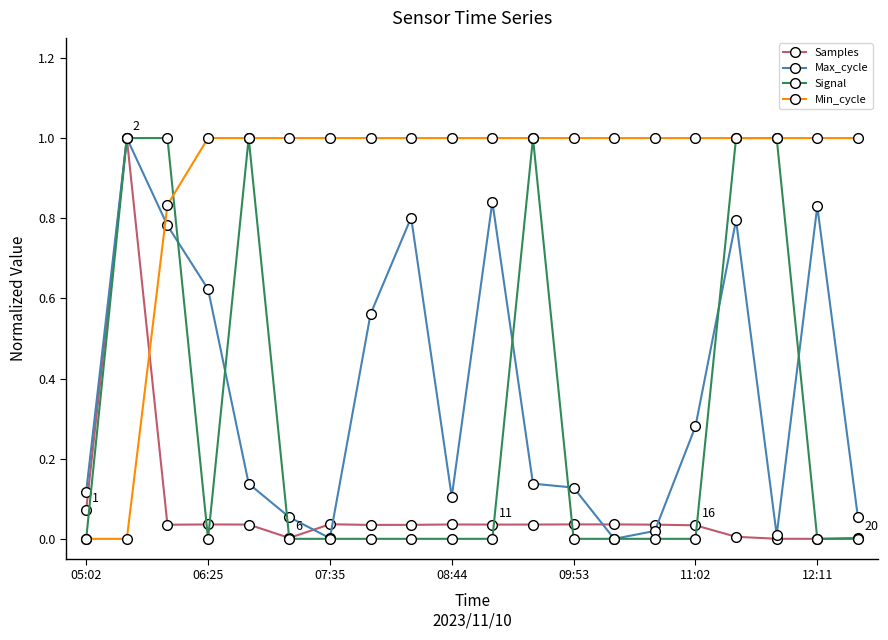

At how many categories does at least one series exceed 0?

20